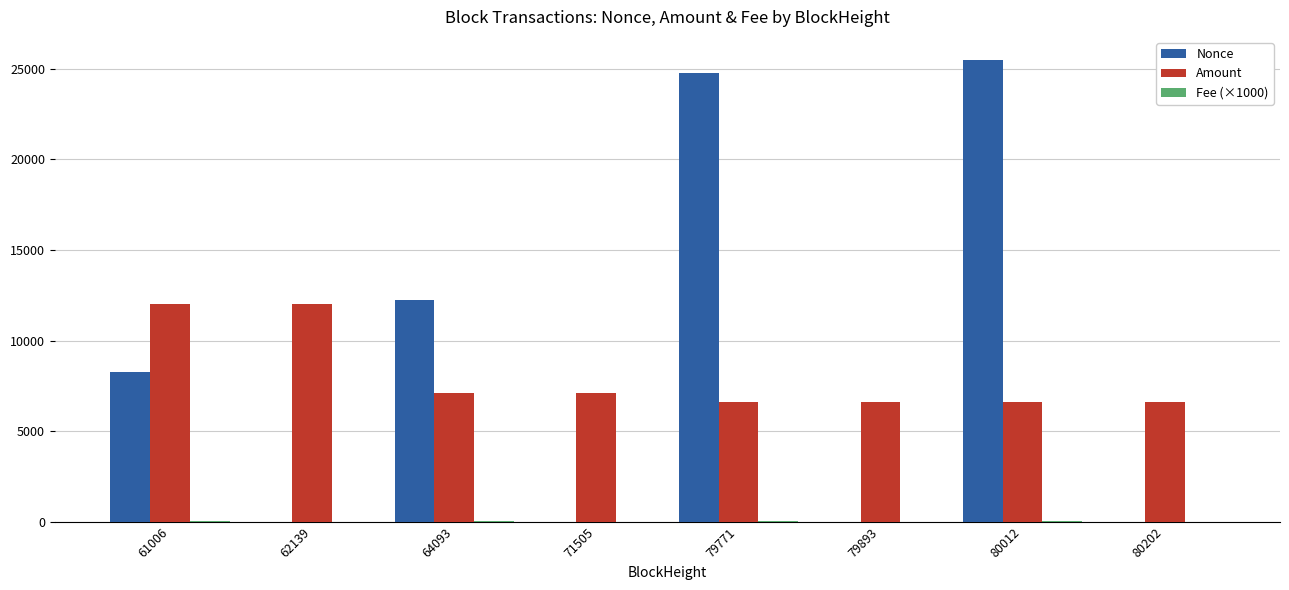

Is it true that Nonce equals 1.0 at 71505?

True